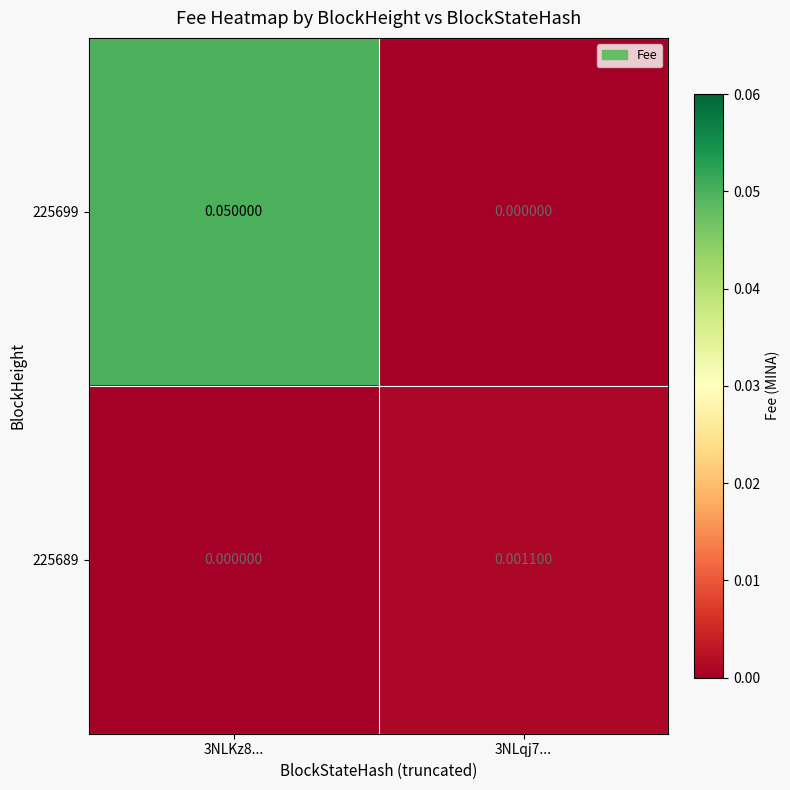

List the series in order of their overall mean, lowest first.

225689, 225699